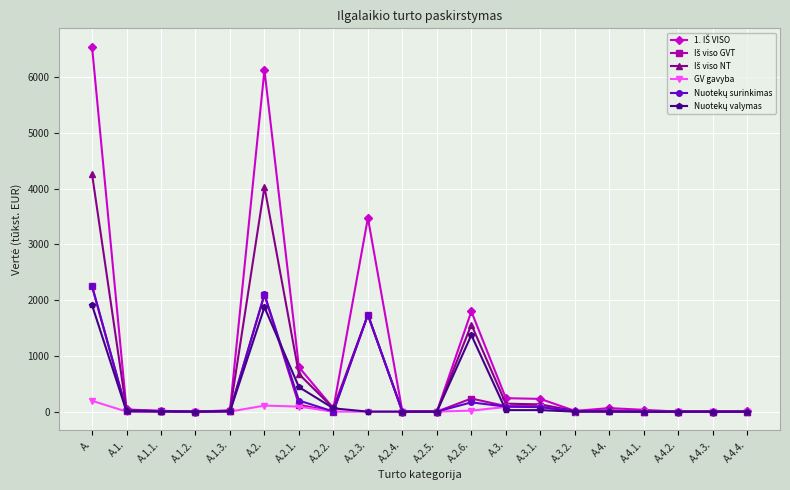

How many distinct data groups are displayed?

6